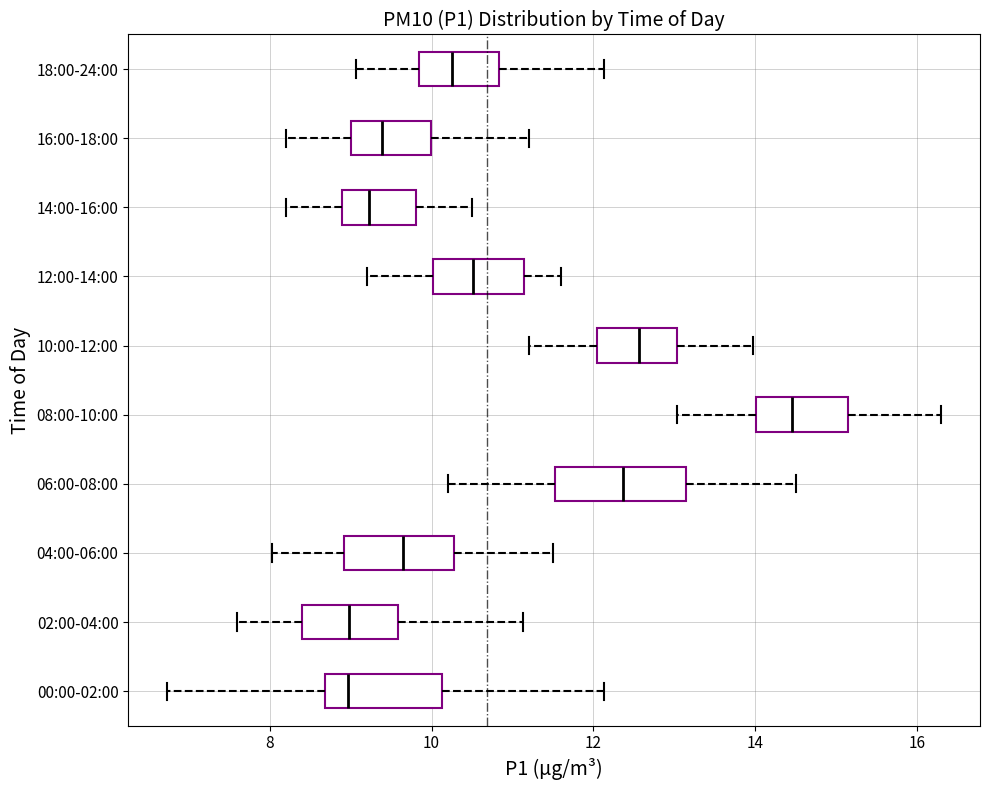

Reading bottom to top, read every box against the x-axis: the position of its median line, the range the box covers, and the ends of its whiskers. The values are not printed on the chart, so give them approximately, as read against the axis.

00:00-02:00: median 9.0, box 8.6 to 10.2, whiskers 6.8 to 12.2
02:00-04:00: median 9.0, box 8.4 to 9.6, whiskers 7.6 to 11.2
04:00-06:00: median 9.6, box 9.0 to 10.2, whiskers 8.0 to 11.6
06:00-08:00: median 12.4, box 11.6 to 13.2, whiskers 10.2 to 14.6
08:00-10:00: median 14.4, box 14.0 to 15.2, whiskers 13.0 to 16.4
10:00-12:00: median 12.6, box 12.0 to 13.0, whiskers 11.2 to 14.0
12:00-14:00: median 10.6, box 10.0 to 11.2, whiskers 9.2 to 11.6
14:00-16:00: median 9.2, box 8.8 to 9.8, whiskers 8.2 to 10.6
16:00-18:00: median 9.4, box 9.0 to 10.0, whiskers 8.2 to 11.2
18:00-24:00: median 10.2, box 9.8 to 10.8, whiskers 9.0 to 12.2